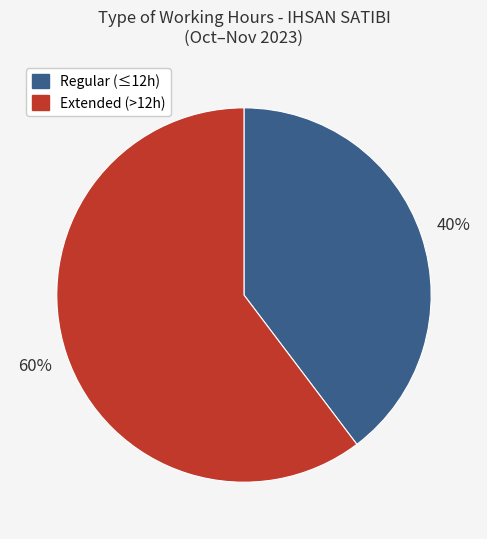

To the nearest percent, what is the average slice percentage?

50%